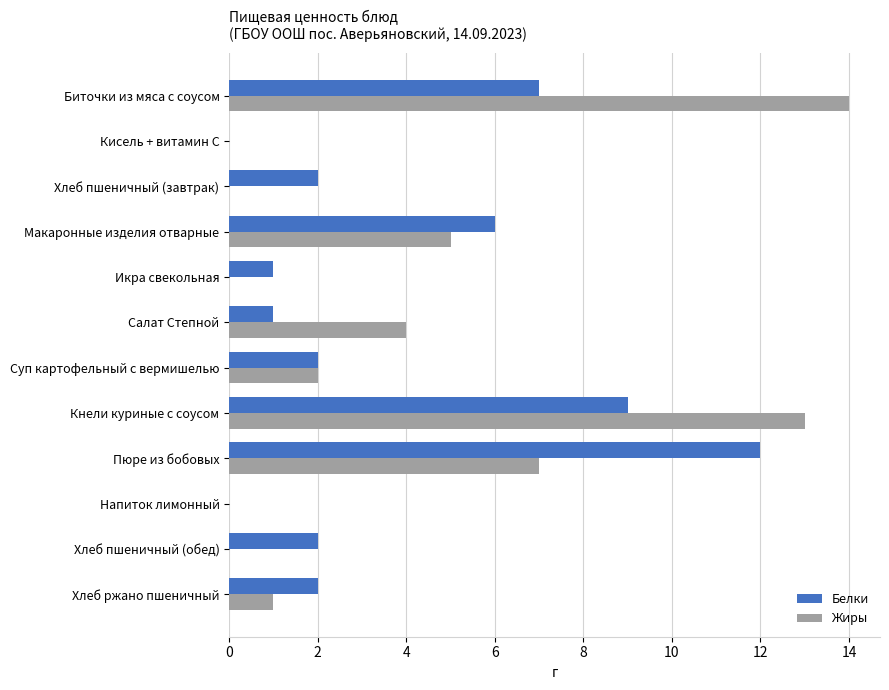

Is the value of Жиры at Хлеб пшеничный (завтрак) greater than the value of Белки at Хлеб пшеничный (обед)?

No